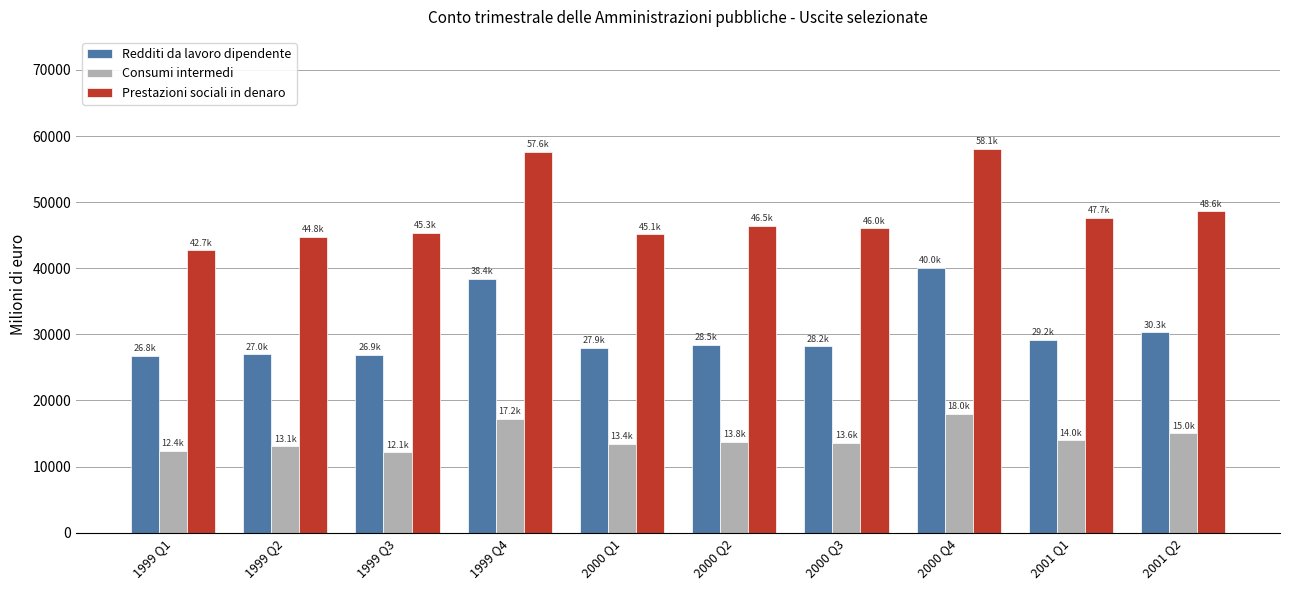

What is the total value across all series at 1999 Q1?

81951.6